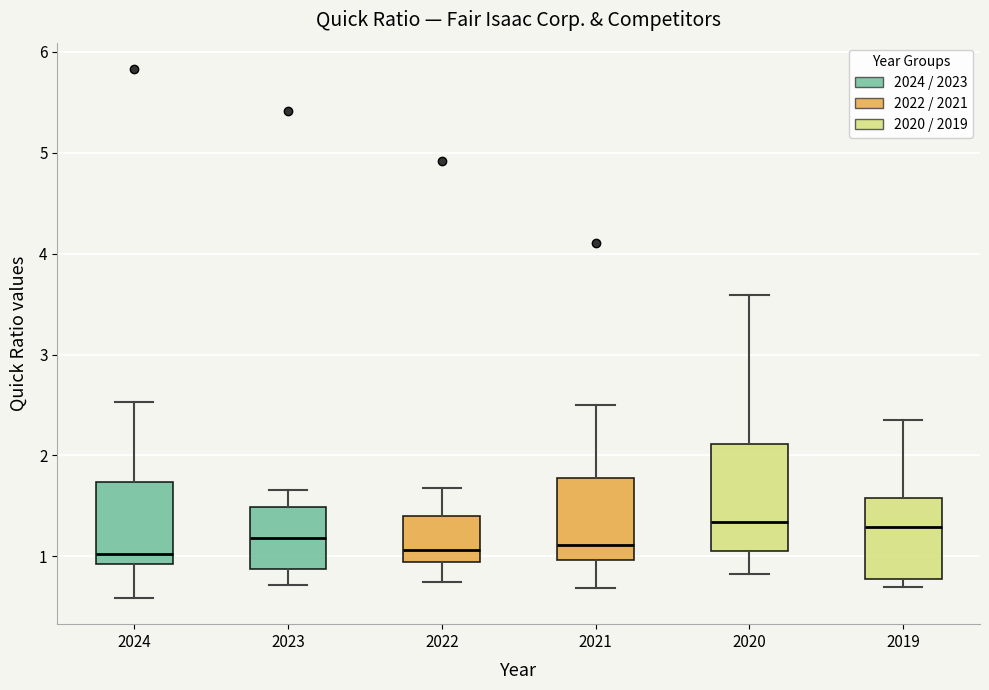

Comparing the boxes themselves (not the whiskers), which one is the tallest?

2020